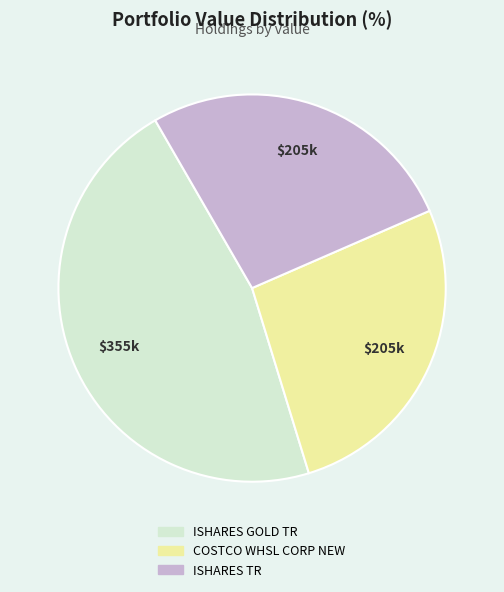

Is ISHARES TR the majority of the pie?

No